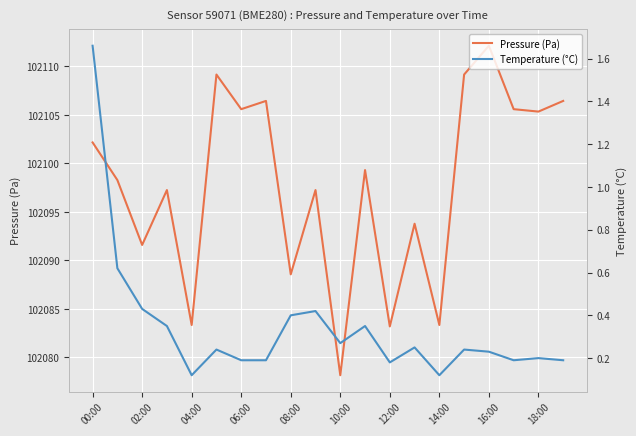

Does the chart display data point markers on the line(s)?

No